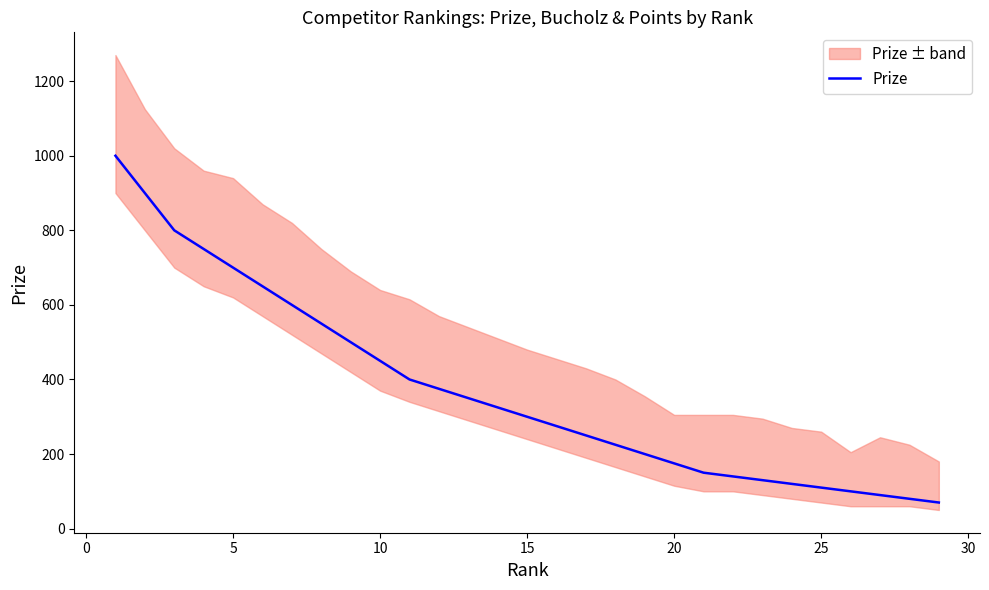

What is the average value?

371